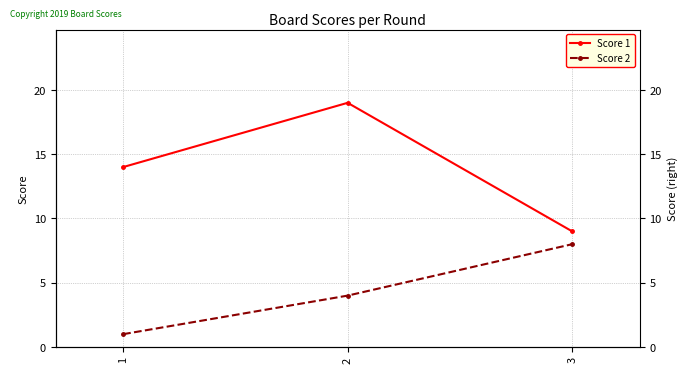

What is the maximum value for Score 2?

8